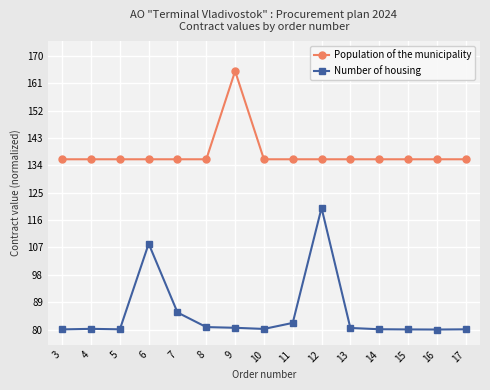

What is the difference between the maximum and minimum values in the Population of the municipality series?

29.0